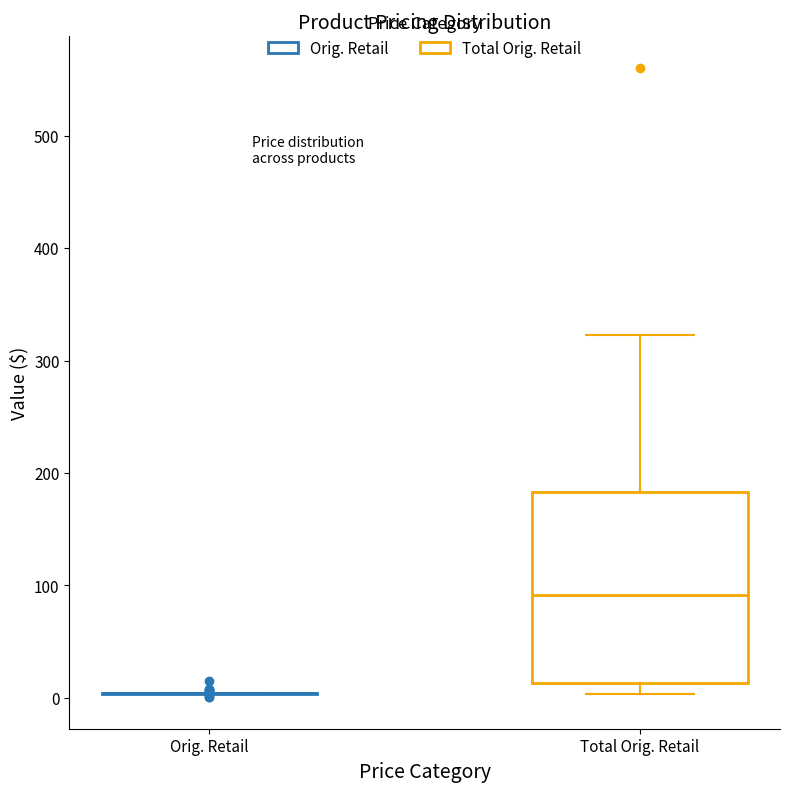

Reading left to right, read every box against the y-axis: the position of its median line, the range the box covers, and the ends of its whiskers. The values are not printed on the chart, so give them approximately, as read against the axis.

Orig. Retail: box collapsed to a line at 0, whiskers 0 to 0
Total Orig. Retail: median 90, box 10 to 180, whiskers 0 to 320